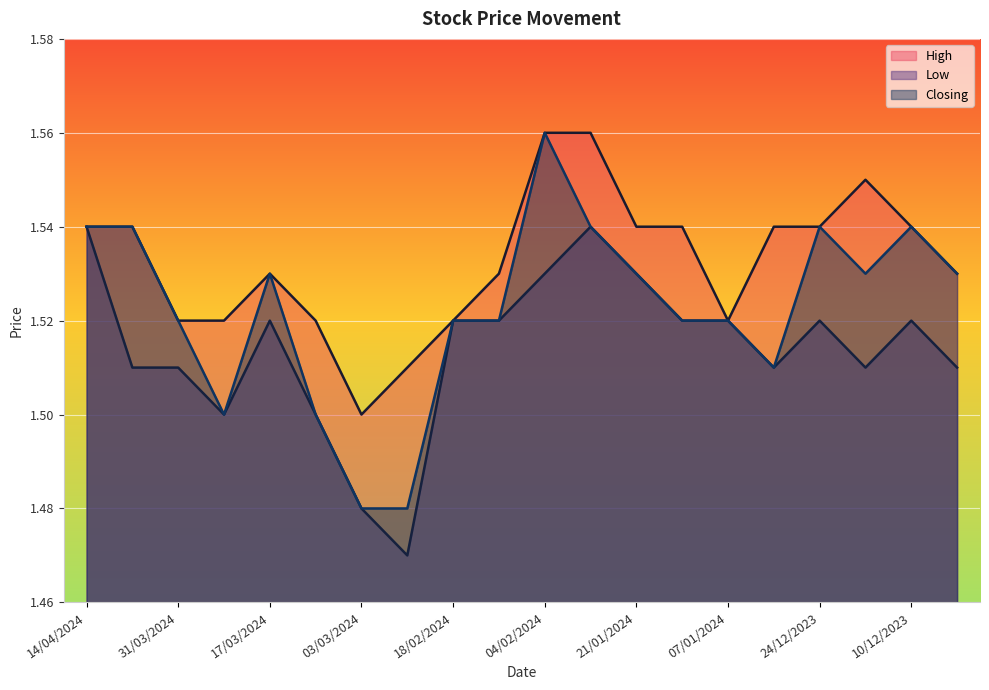

Read the Low value at 25/02/2024.

1.5